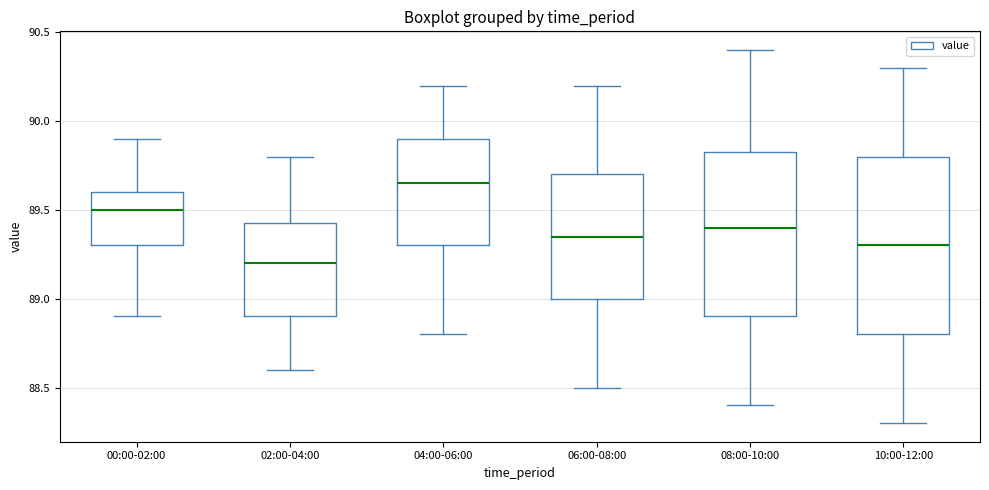

Which box has the highest median line?

04:00-06:00